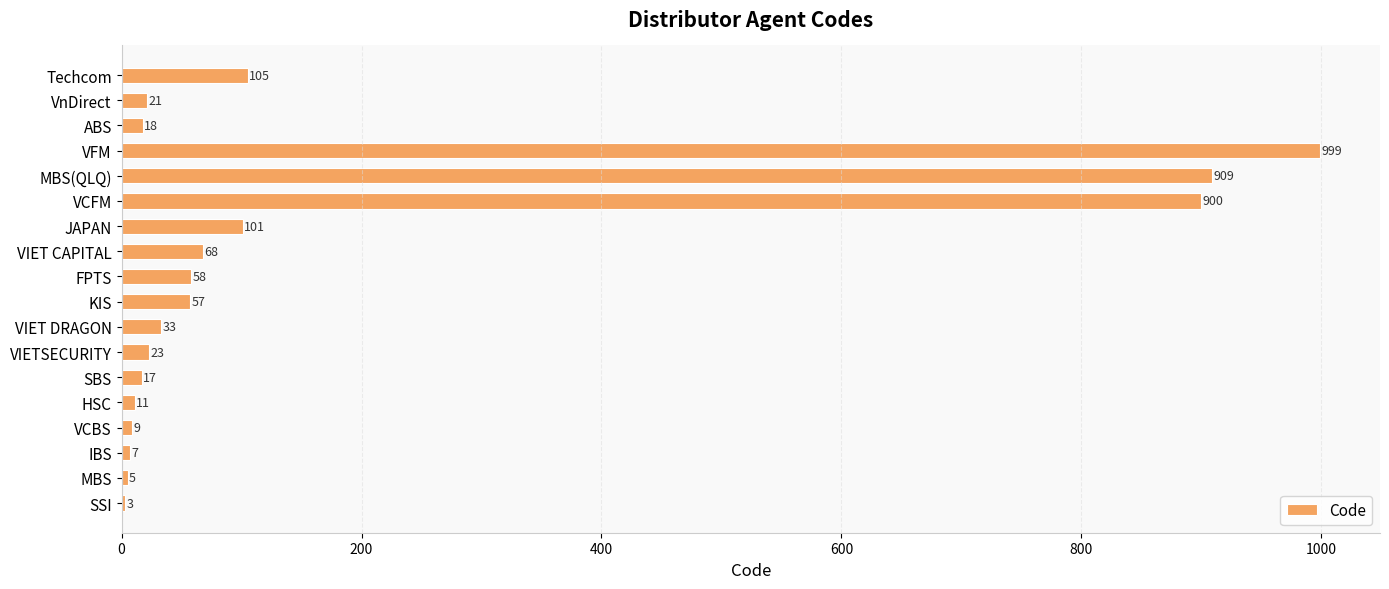

Is it true that the value at VnDirect is 21?

True